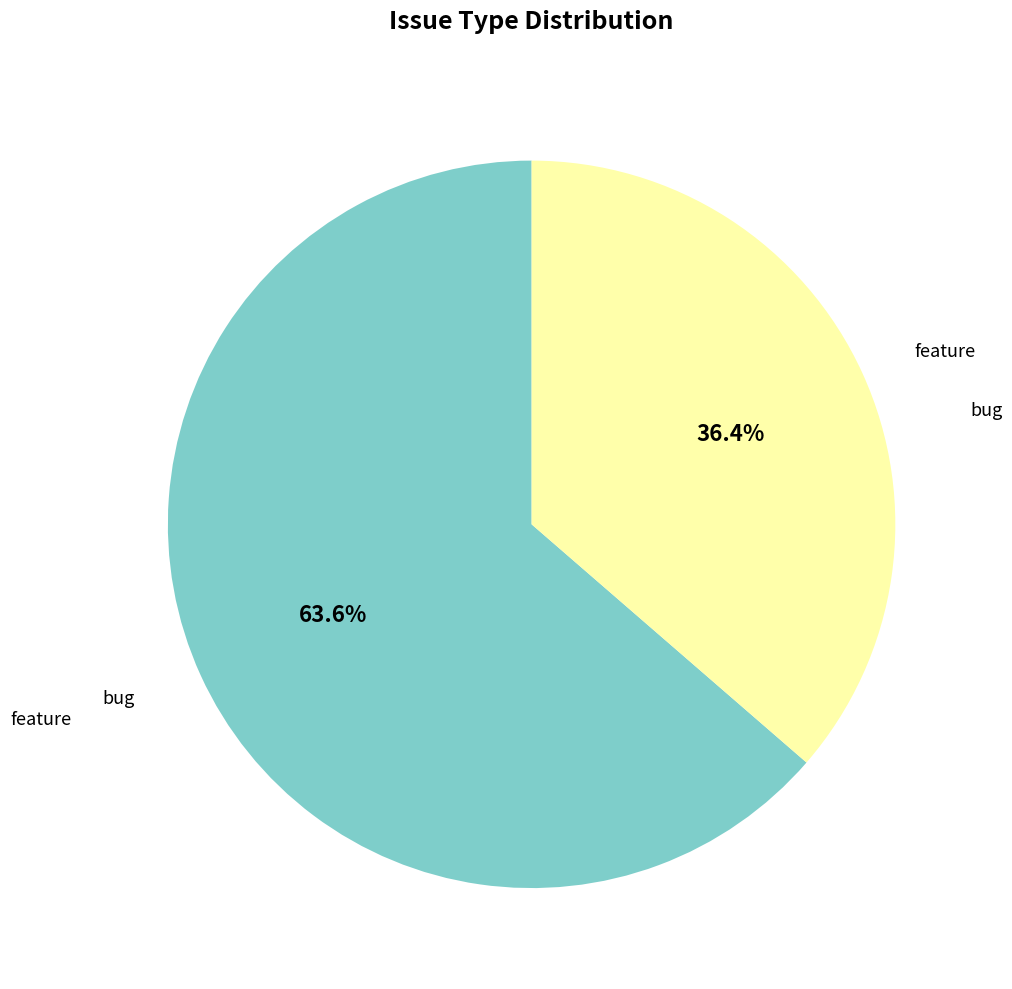

Is there any slice that represents more than half of the pie?

Yes